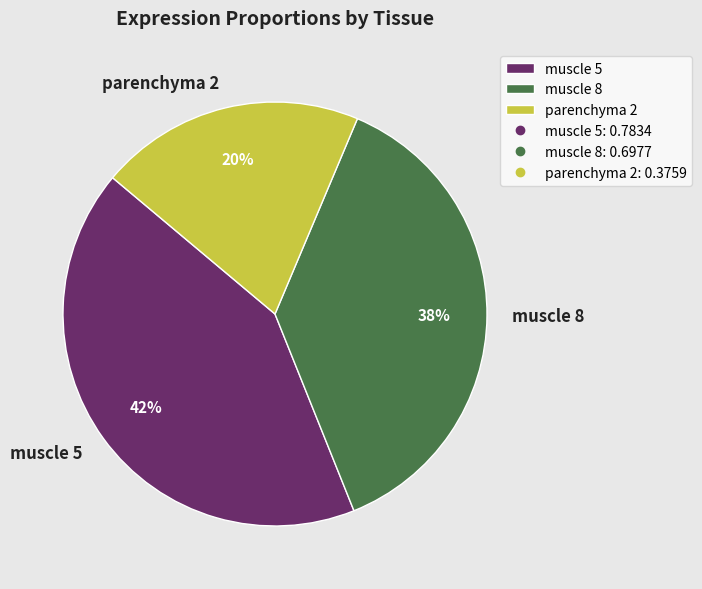

Is the sum of parenchyma 2 and muscle 8 greater than half?

Yes